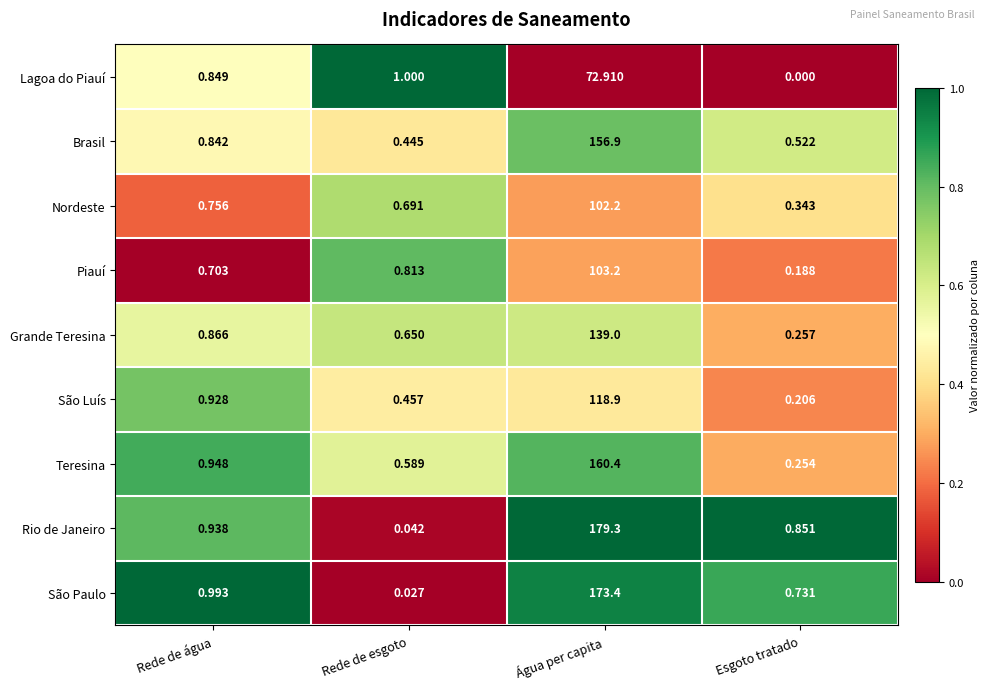

At which category is the sum across all series the highest?

Água per capita